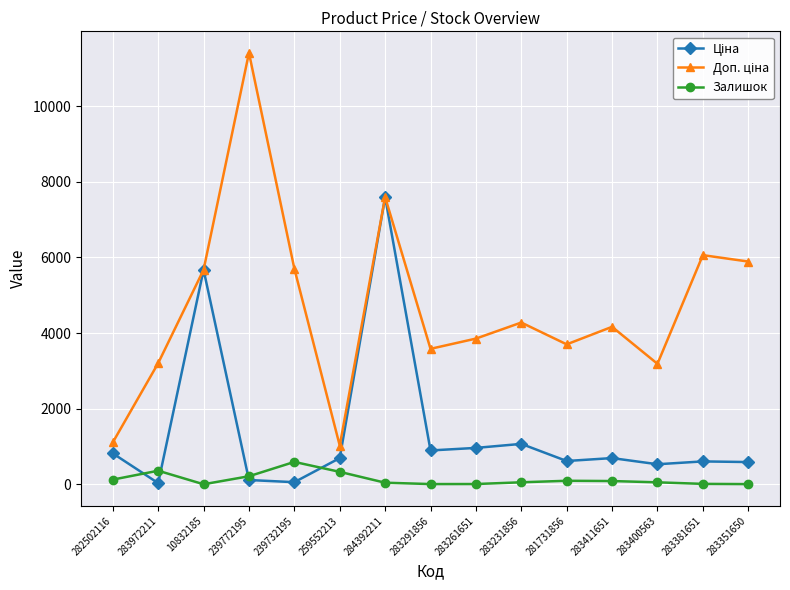

What is the maximum value shown in the chart?

11410.0